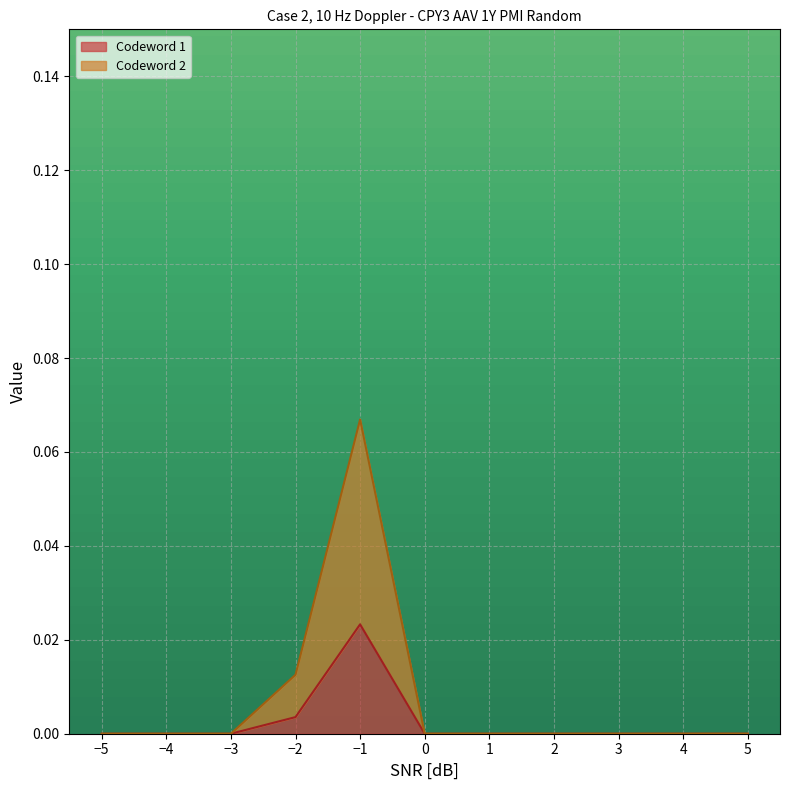

Does the chart display data point markers on the line(s)?

No